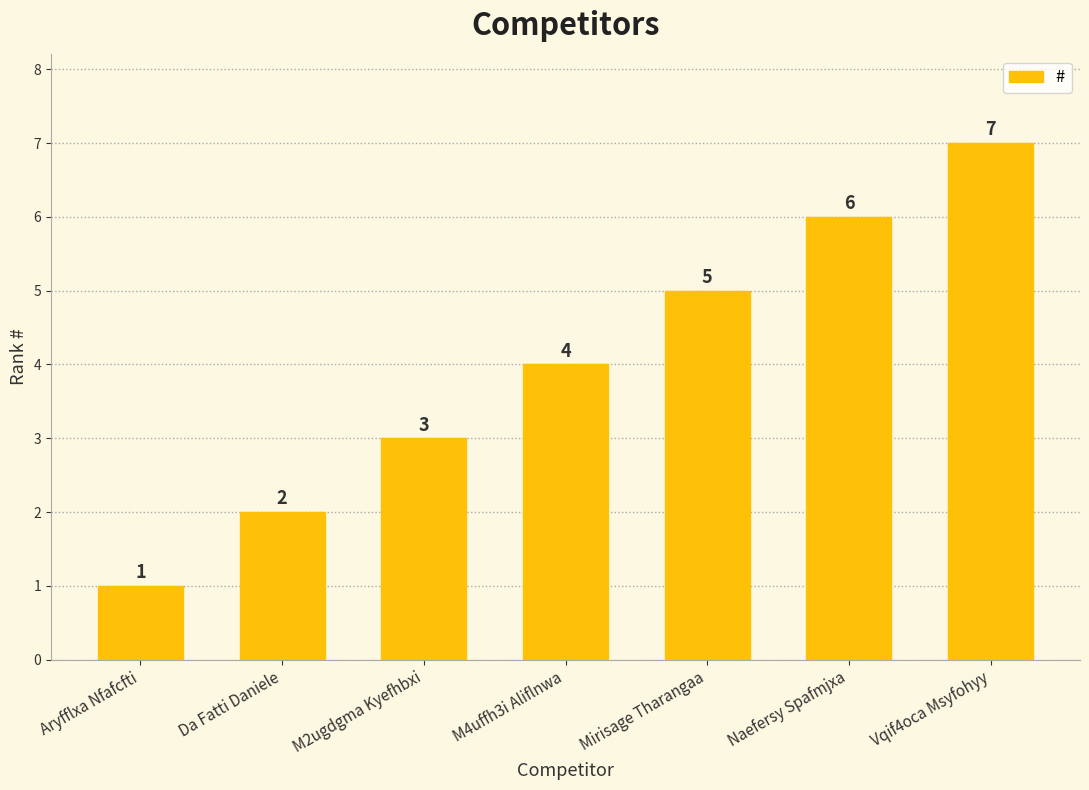

Reading right to left, what are all the values shown in this chart?

7	6	5	4	3	2	1